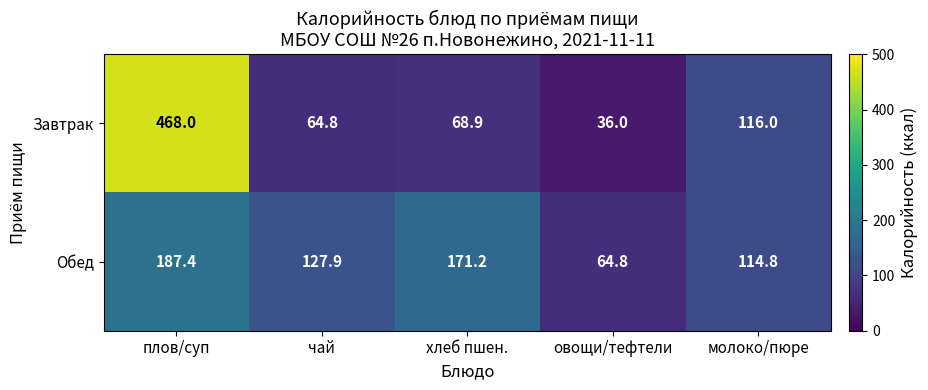

Between плов/суп and чай, which series saw the biggest shift?

Завтрак